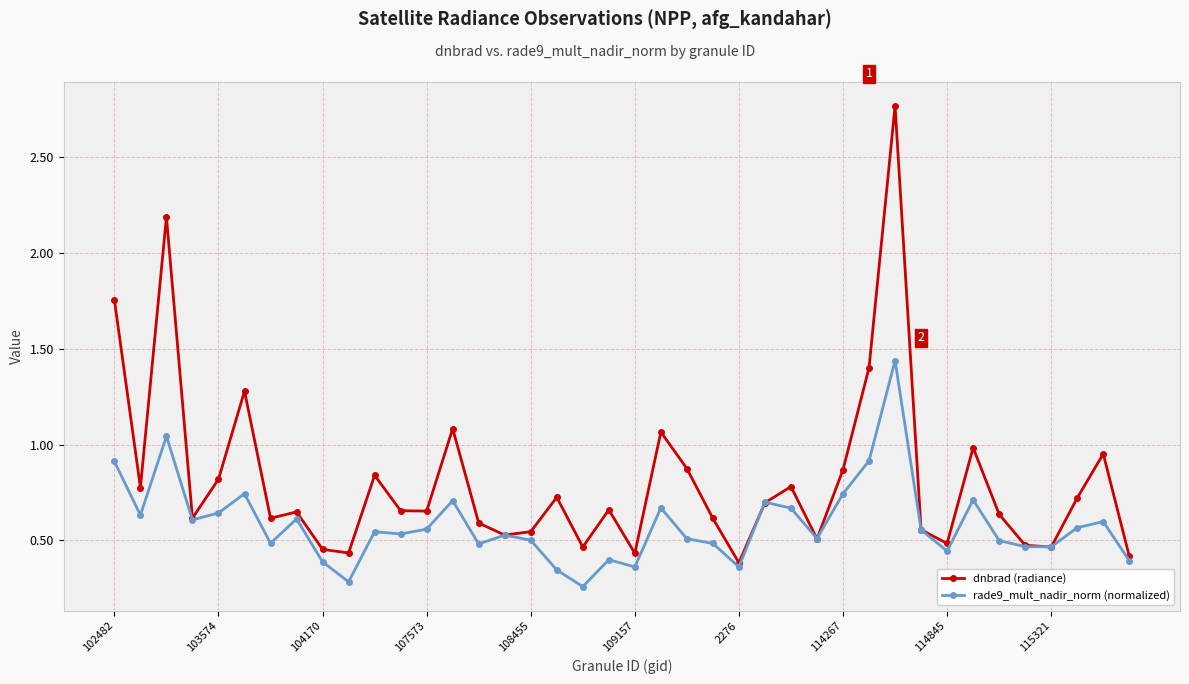

Is this an area chart (filled region under the line)?

No